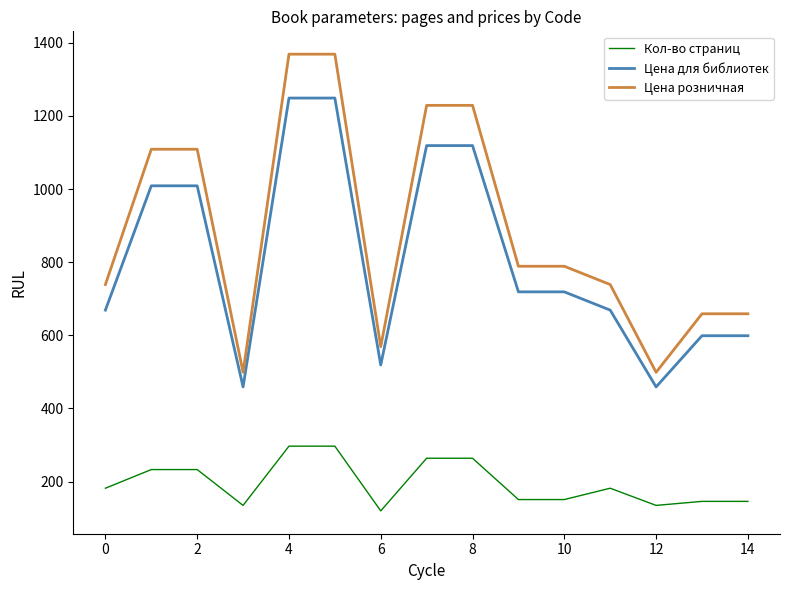

How many values in the Кол-во страниц series are below 182?

7